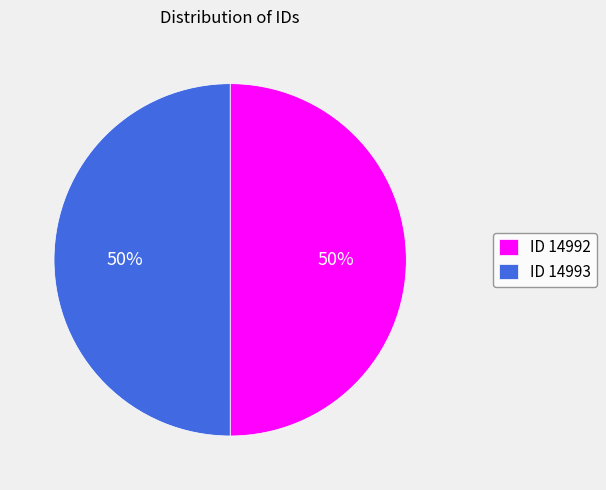

What is the ratio of the value at ID 14992 to the value at ID 14993?

1.0